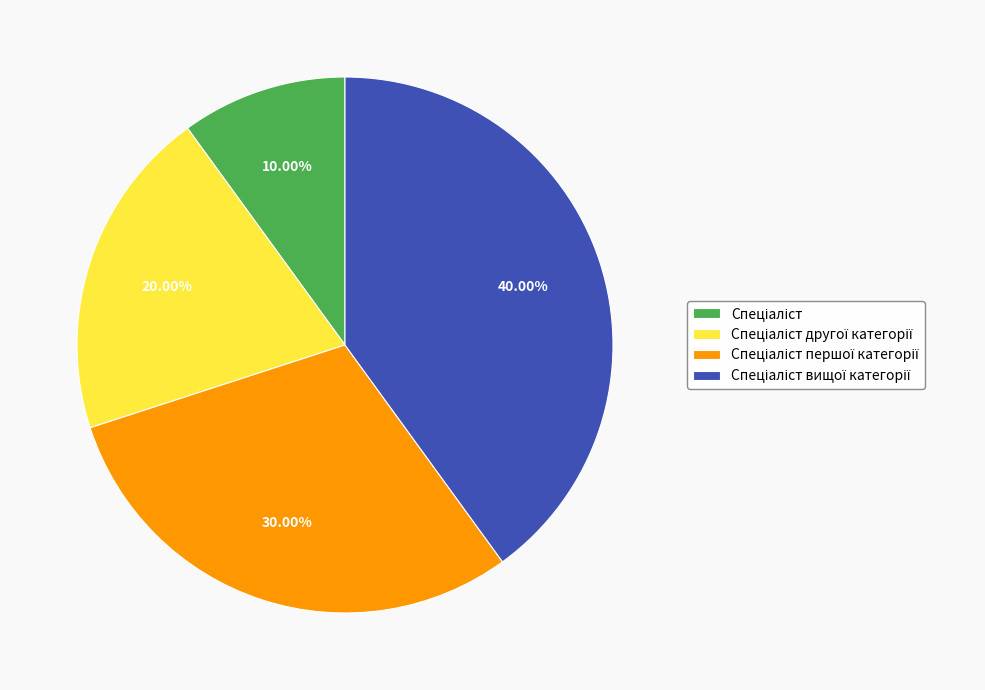

Does any single category account for the majority?

No